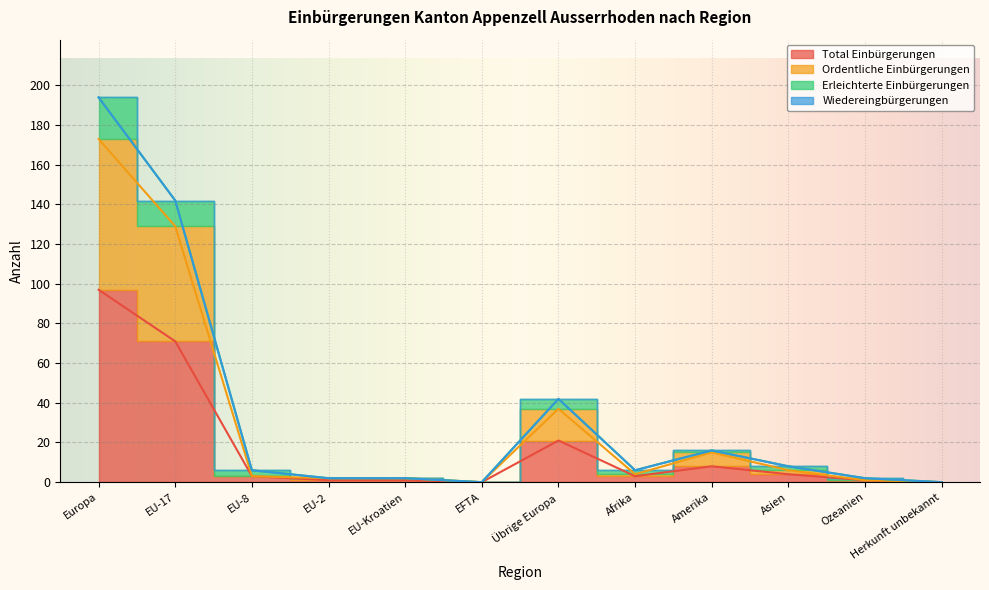

True or false: Erleichterte Einbürgerungen and Total Einbürgerungen intersect in this chart.

False